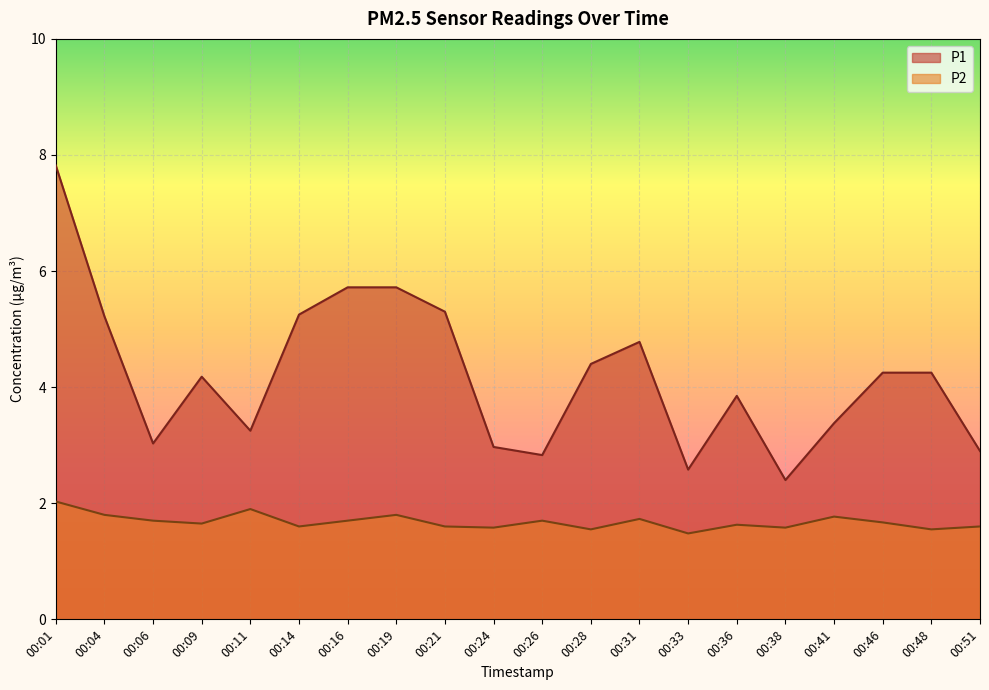

What is the total value across all series at 00:41?

5.2